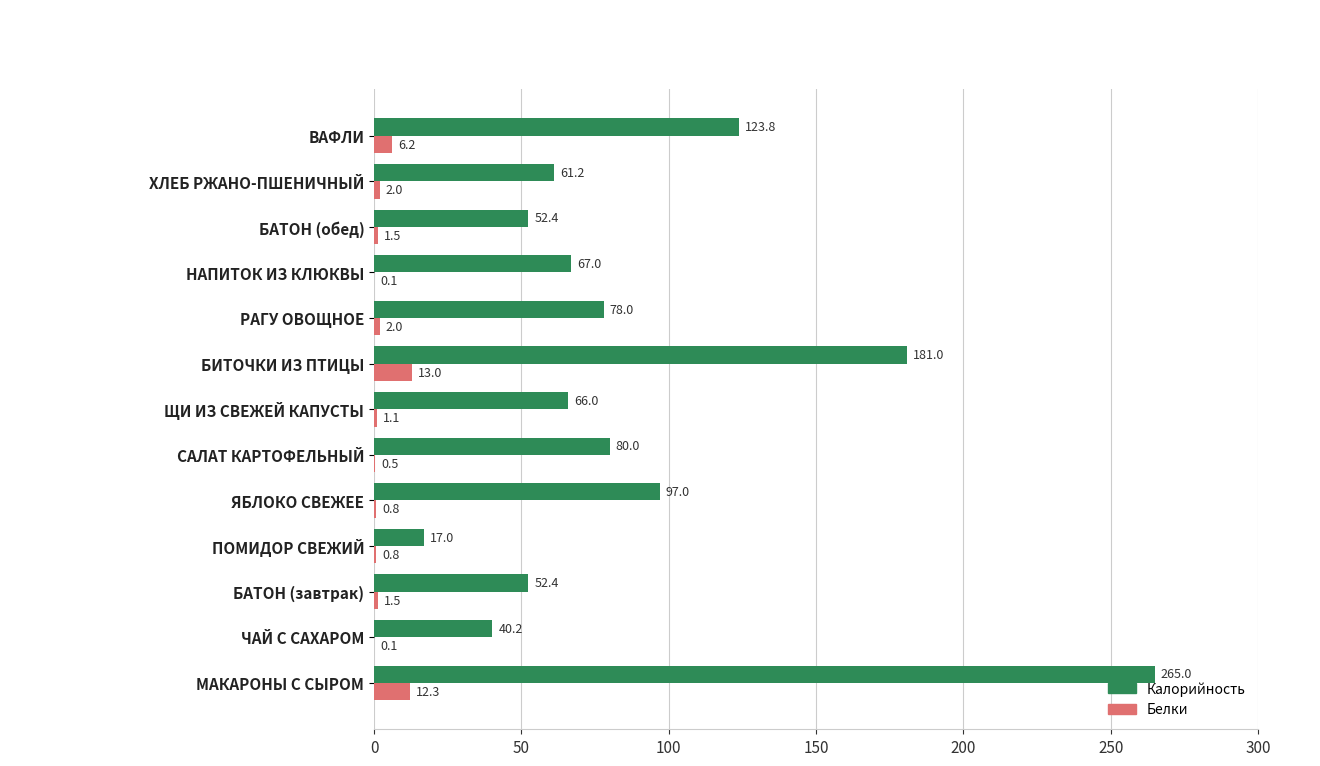

Is the value of Белки at ЧАЙ С САХАРОМ greater than the value of Калорийность at БАТОН (обед)?

No